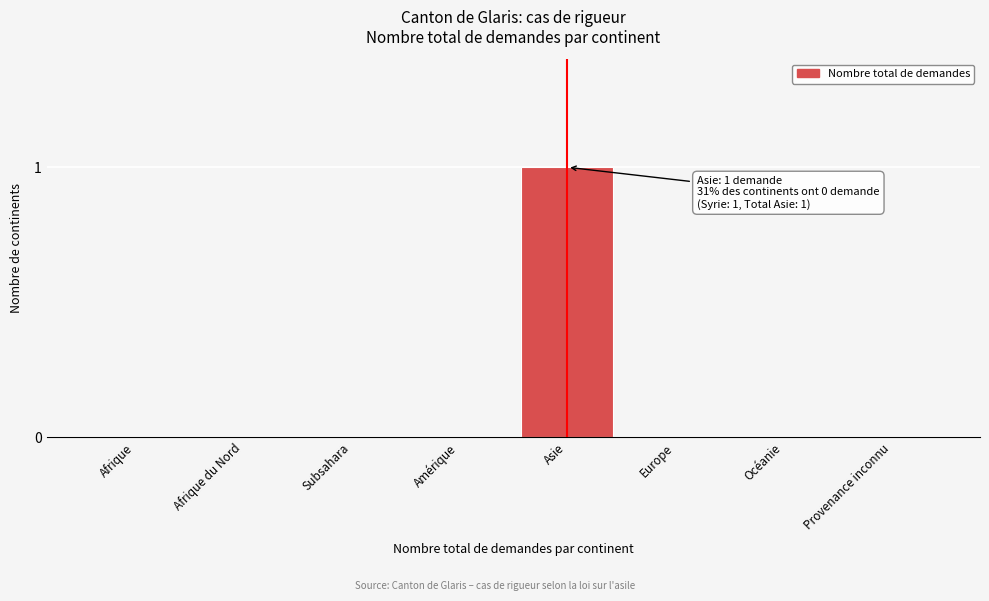

Reading left to right, transcribe all the data shown in this chart.

Afrique=0	Afrique du Nord=0	Subsahara=0	Amérique=0	Asie=1	Europe=0	Océanie=0	Provenance inconnu=0